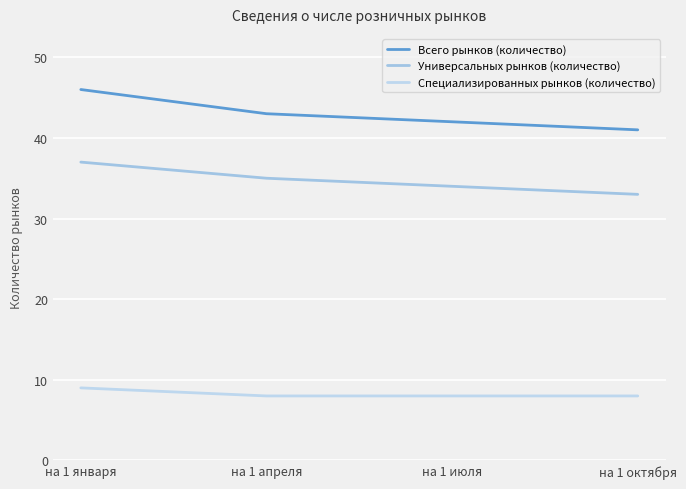

How many Специализированных рынков (количество) values are between 8 and 9?

4